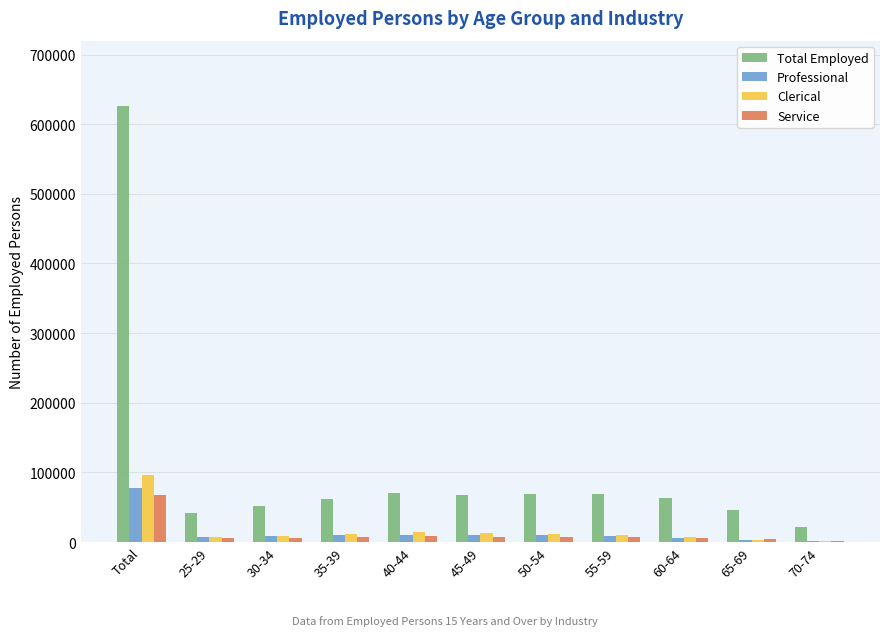

At which label does Service first exceed 6942?

Total